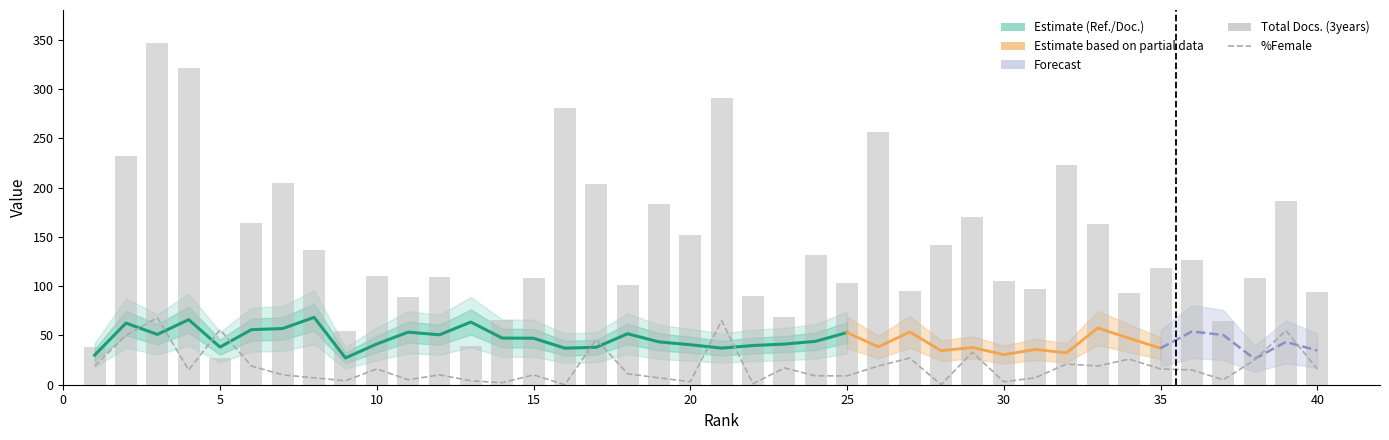

At which category is the sum across all series the highest?

3